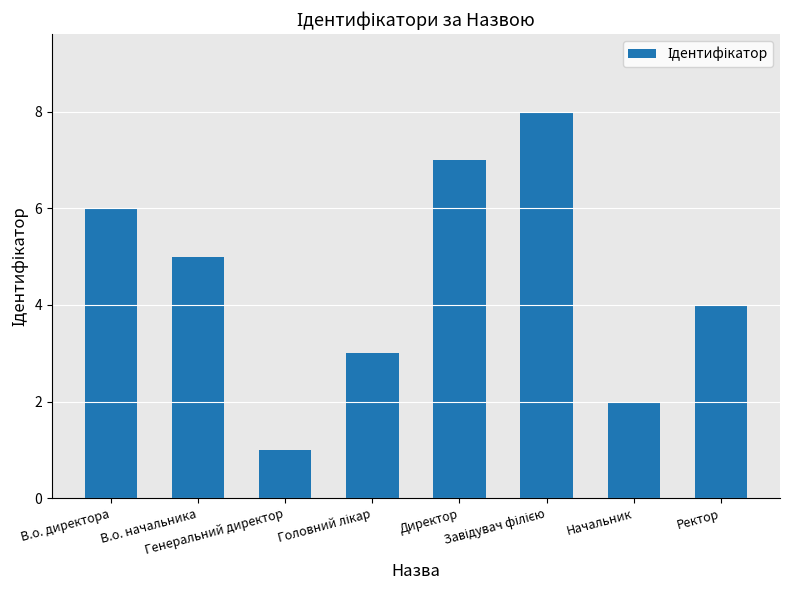

Reading left to right, extract all data points from this chart.

6	5	1	3	7	8	2	4